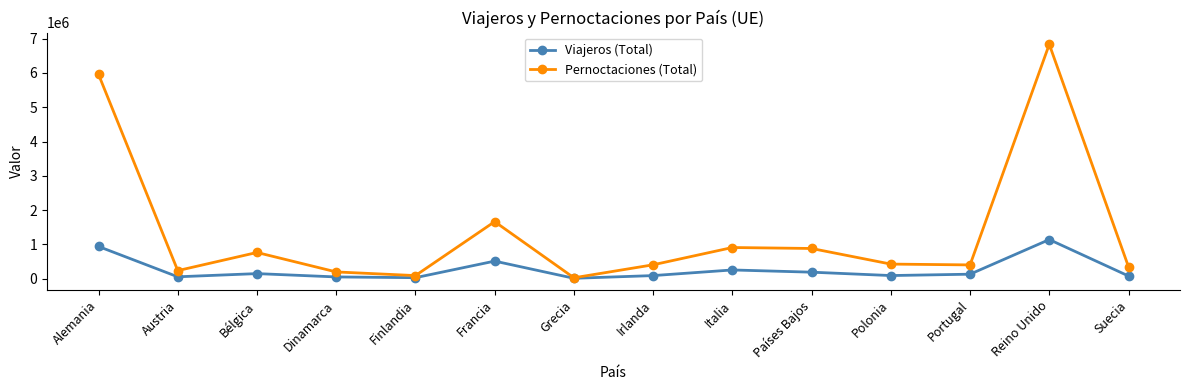

Which series changed the most between Alemania and Austria?

Pernoctaciones (Total)